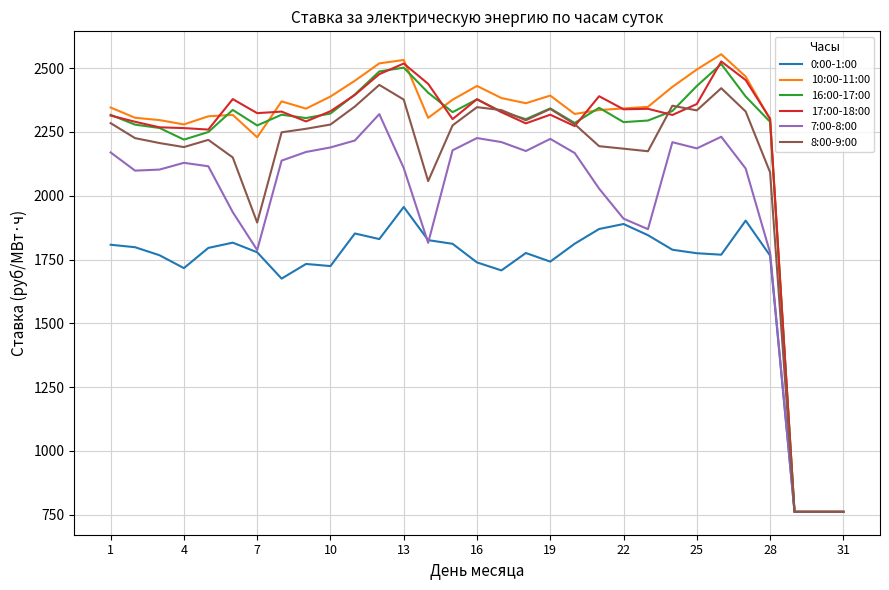

At how many categories does at least one series exceed 2478?

4